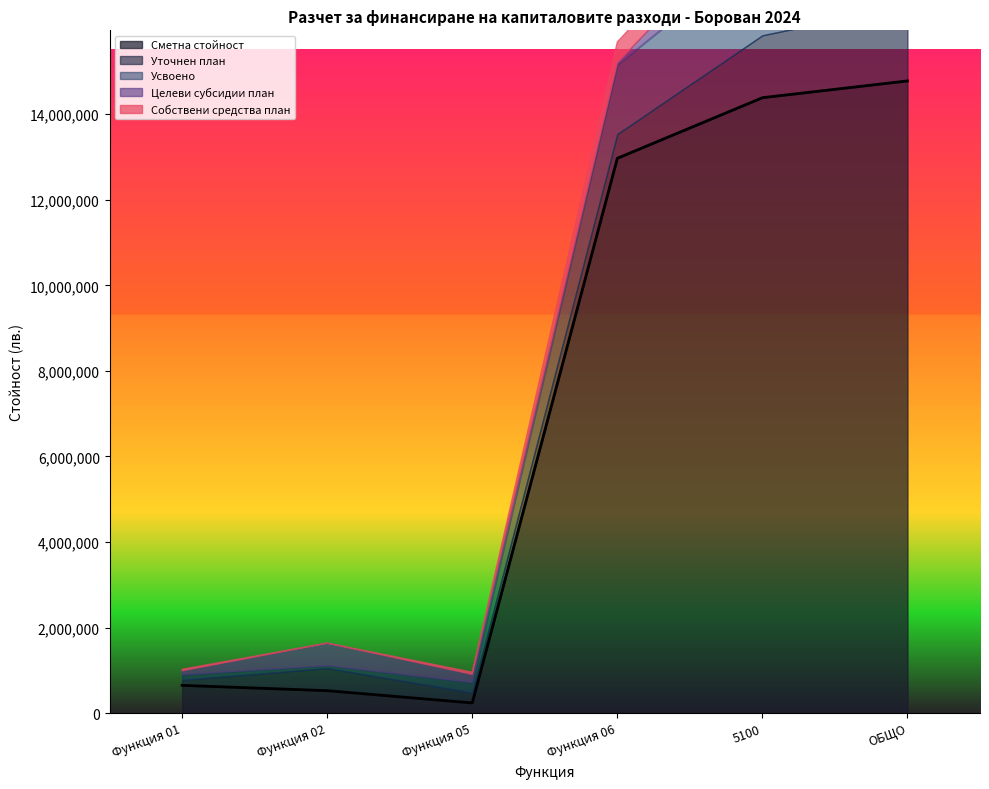

At which label is Сметна стойност closest to 7508281?

Функция 06